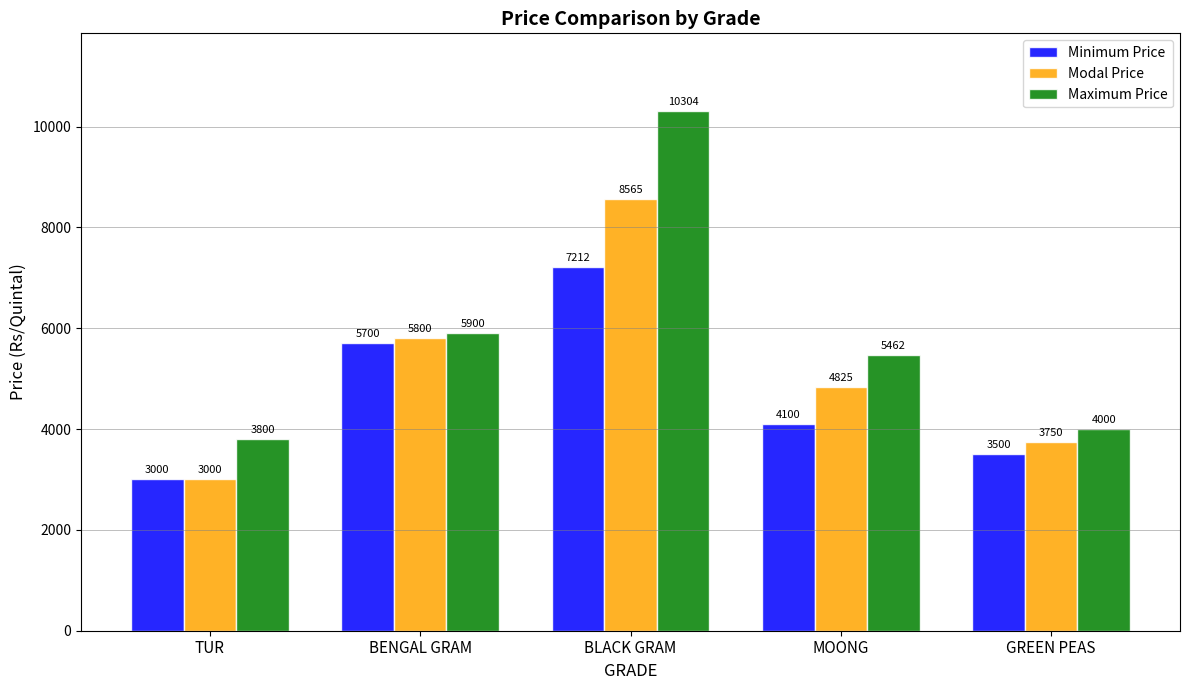

Count the number of categories in the chart.

5